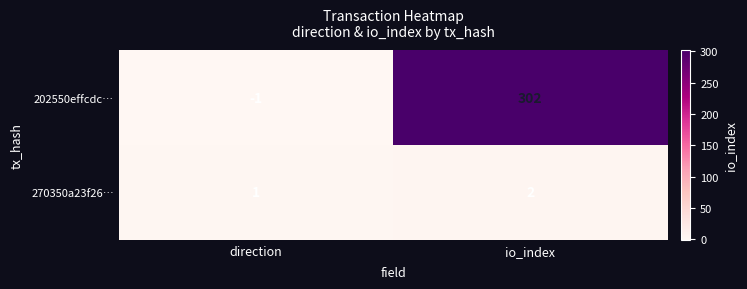

At which category is the sum across all series the highest?

io_index